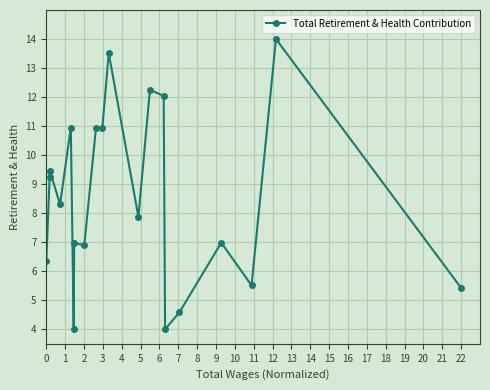

What is the greatest value displayed?

14.0